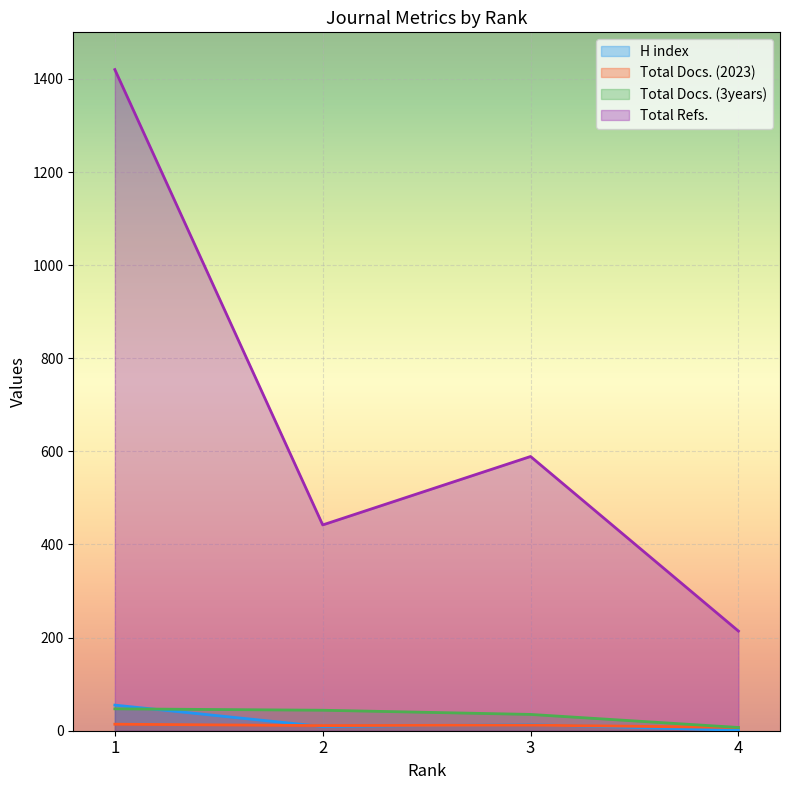

Reading left to right, what are all the values shown in this chart?

H index: 55	9	13	1
Total Docs. (2023): 14	11	12	7
Total Docs. (3years): 47	44	35	7
Total Refs.: 1420	442	589	214